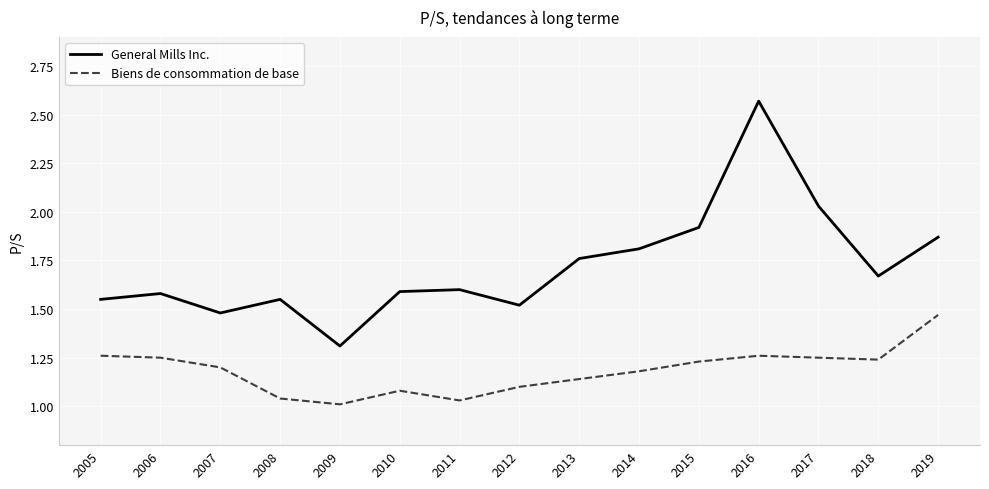

Which series changed the most between 2009 and 2010?

General Mills Inc.